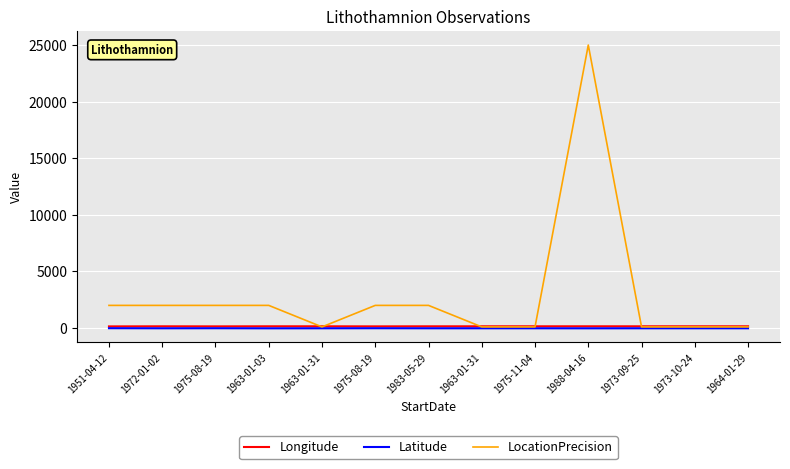

Which has a higher value, 1963-01-31 or 1964-01-29?

1963-01-31